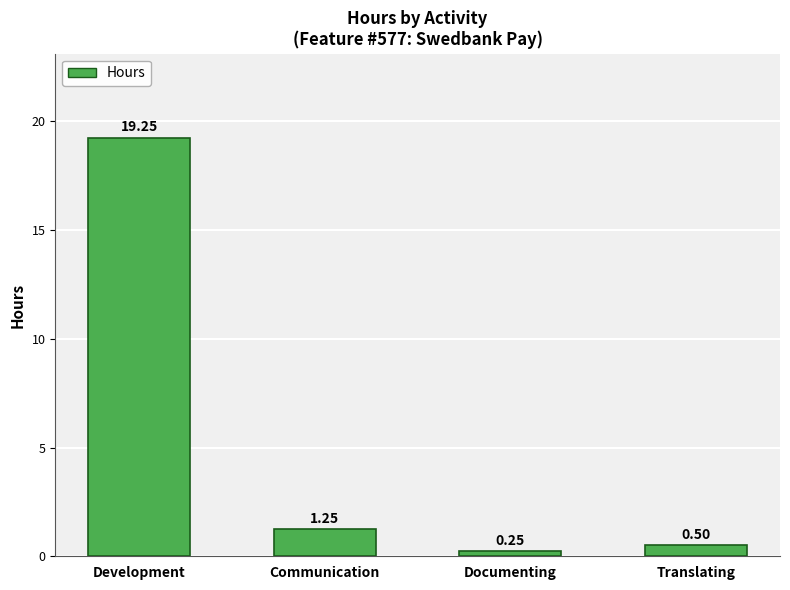

How many values are below 1?

2